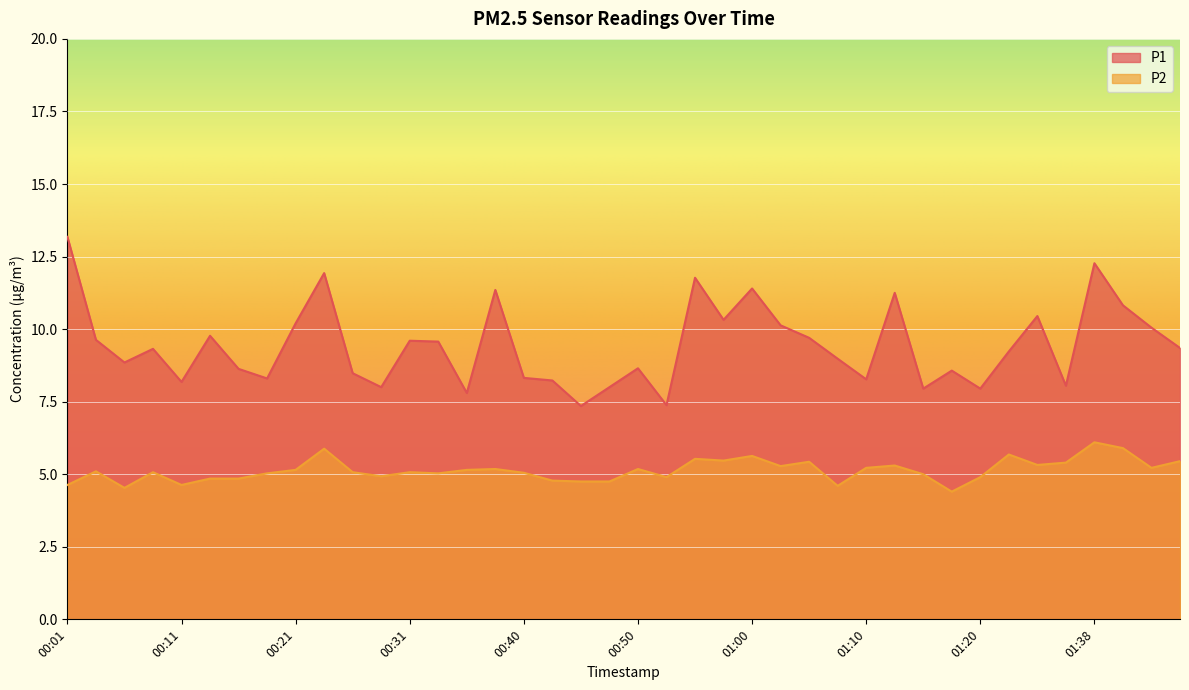

How many interior local valleys does the P1 series have?

12